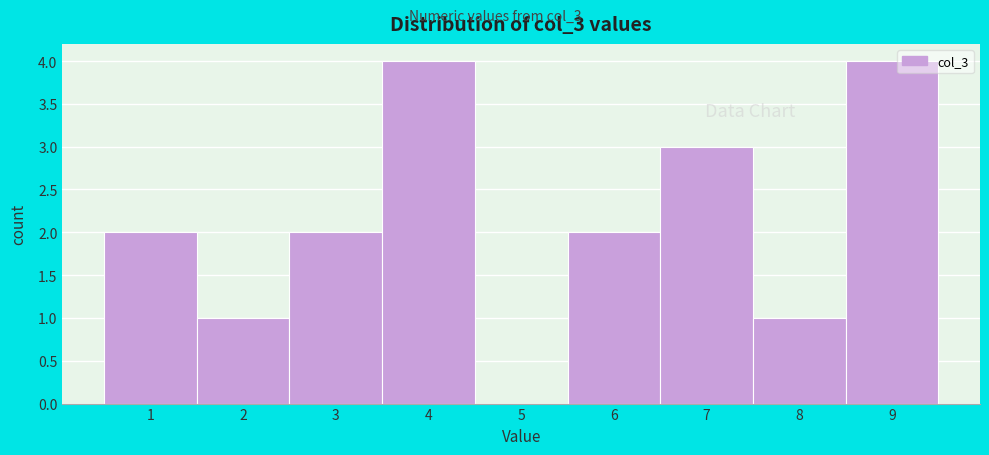

Reading left to right, extract all data points from this chart.

1=2	2=1	3=2	4=4	5=0	6=2	7=3	8=1	9=4